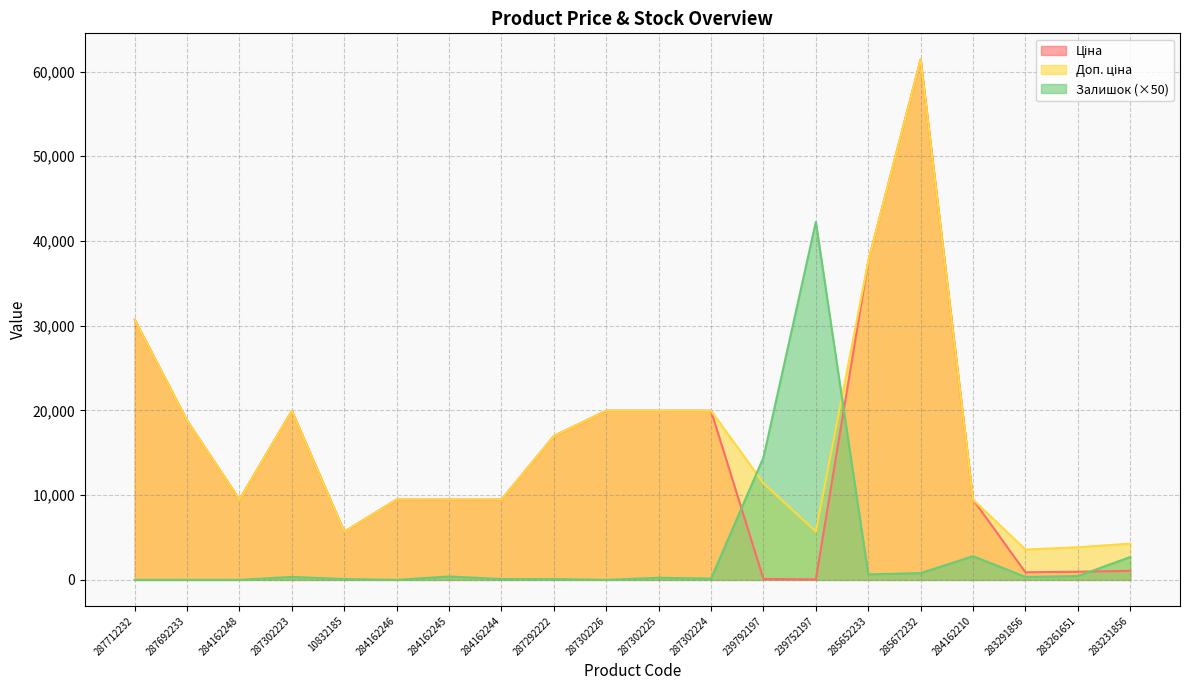

What are all the series names shown in the legend?

Ціна, Доп. ціна, Залишок